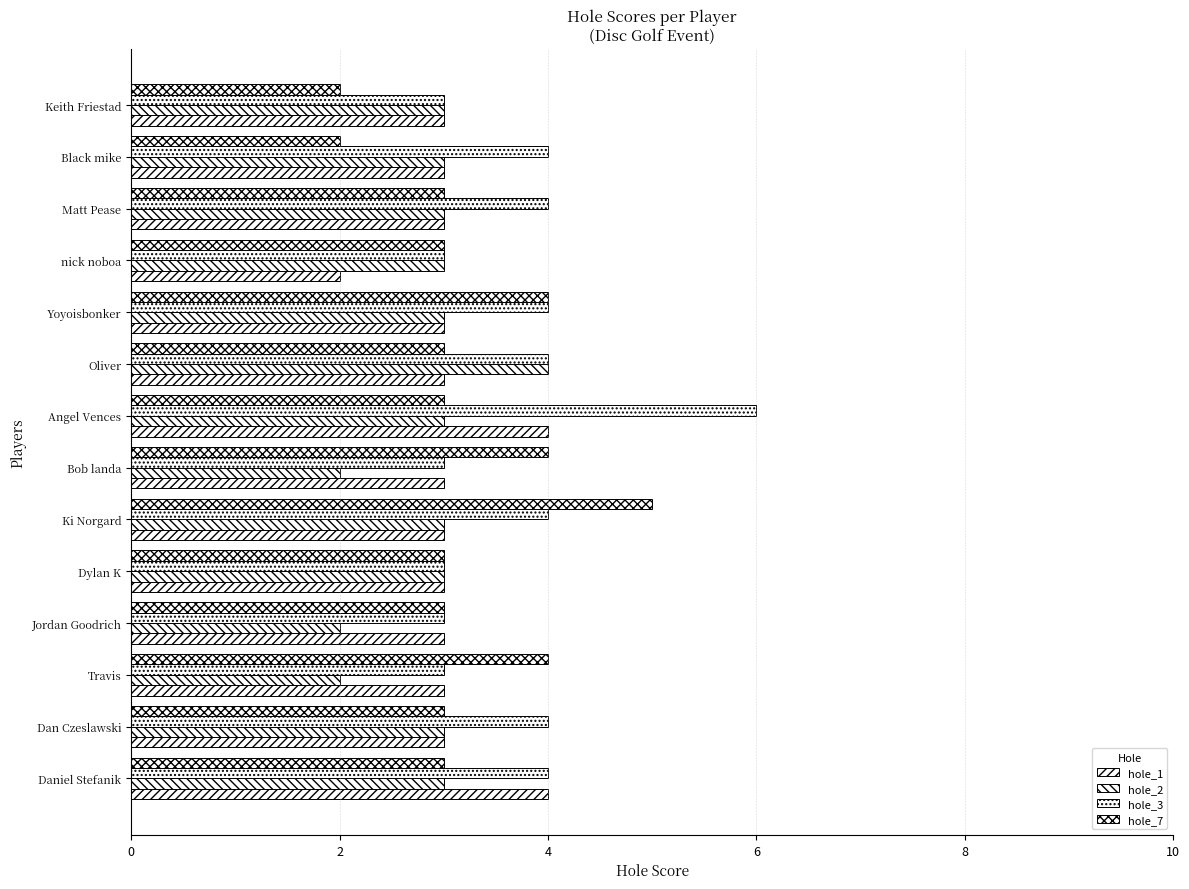

How many distinct data groups are displayed?

4